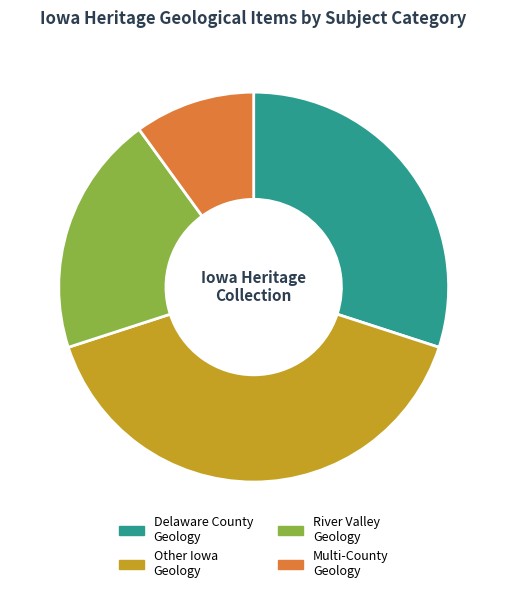

Do River Valley Geology and Multi-County Geology together represent more than half of the pie?

No